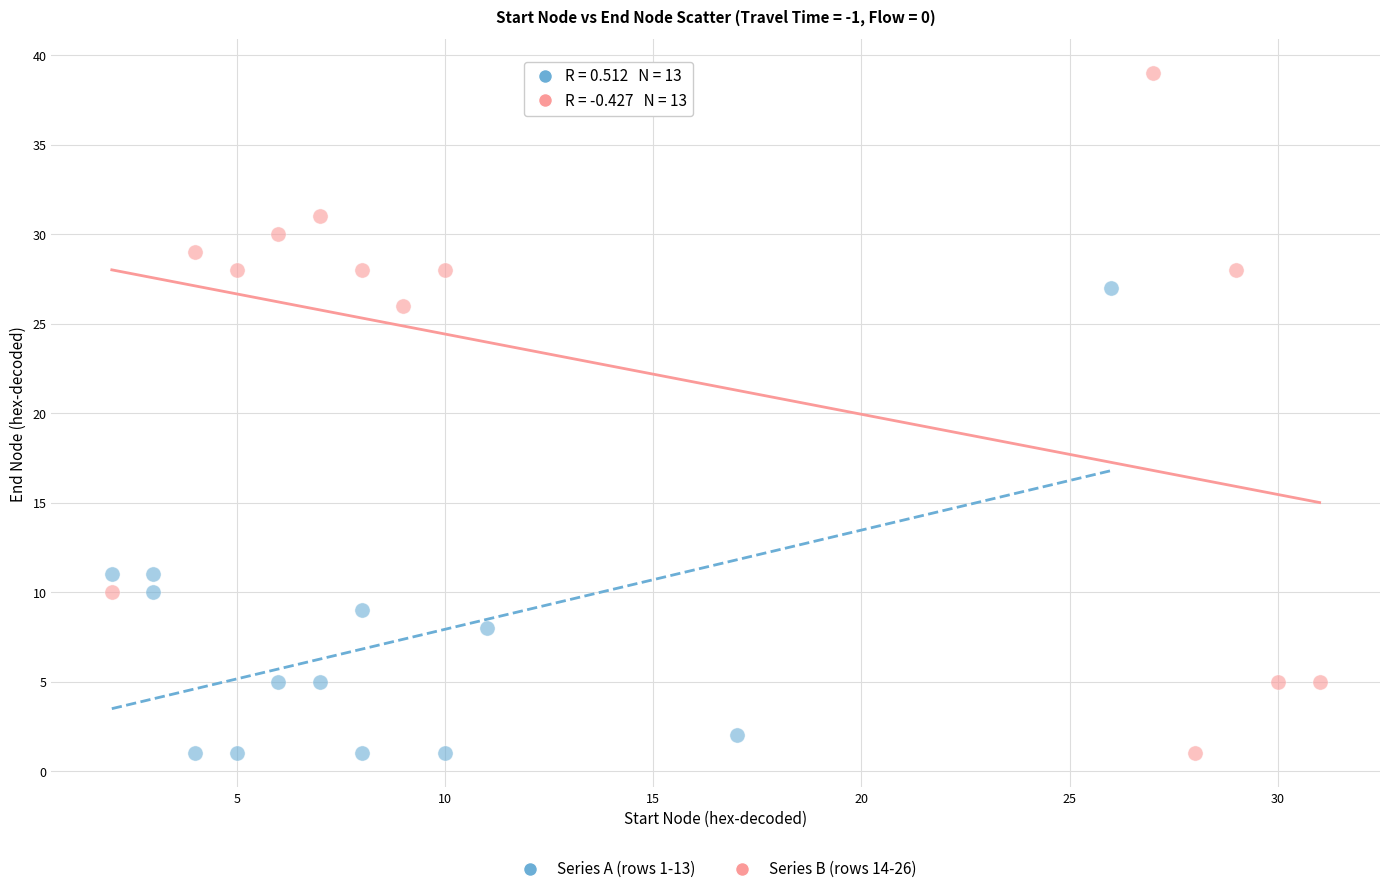

Which series has the widest spread of Y values?

Series B (rows 14-26)